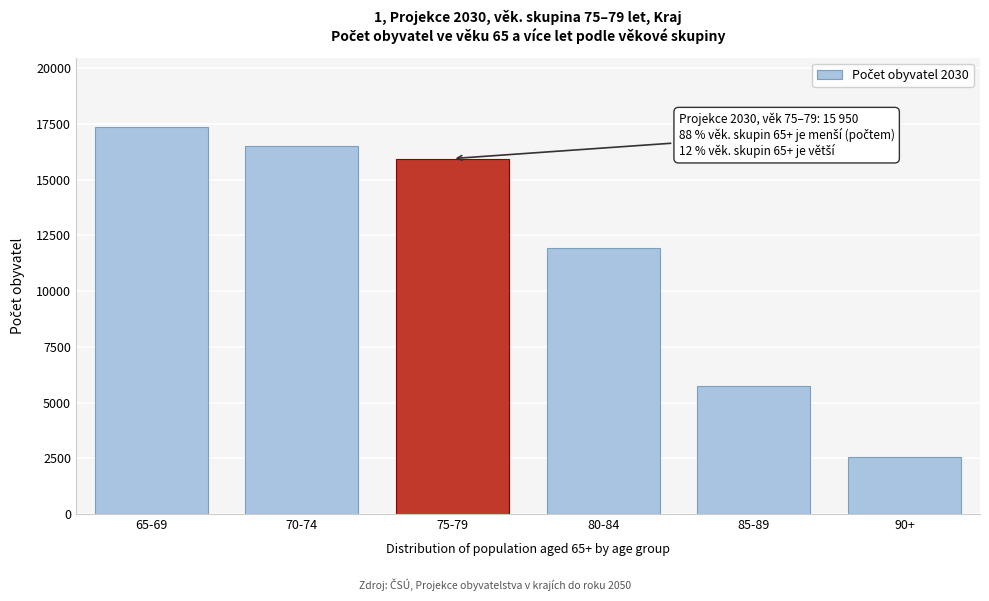

Reading left to right, list all the values displayed in this chart.

65-69=17352	70-74=16493	75-79=15950	80-84=11926	85-89=5729	90+=2560